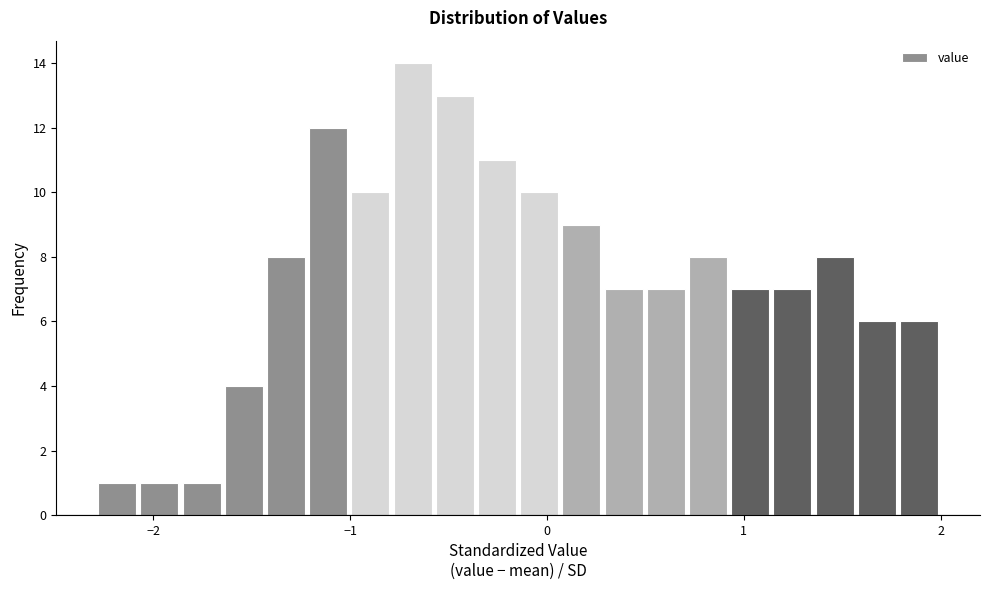

Read against the x-axis, roughly where is the centre of the tallest bar?

-0.7